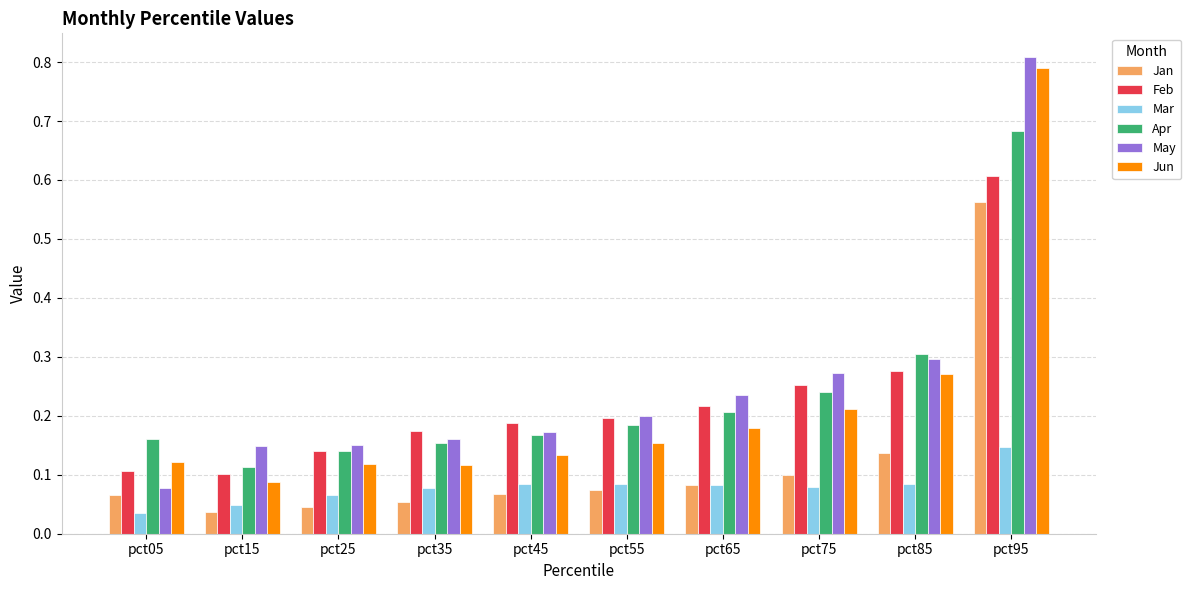

Where is Jun nearest to the value 0?

pct15